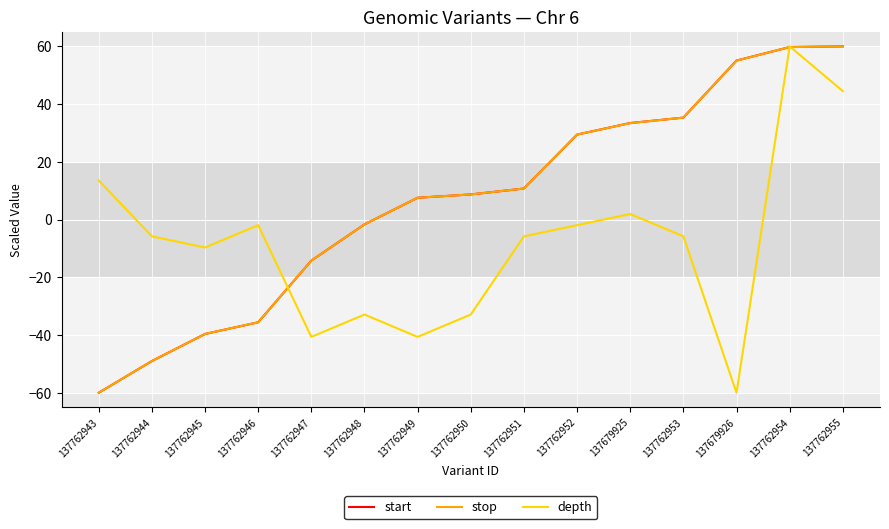

What is the lowest value of the start series?

-60.0